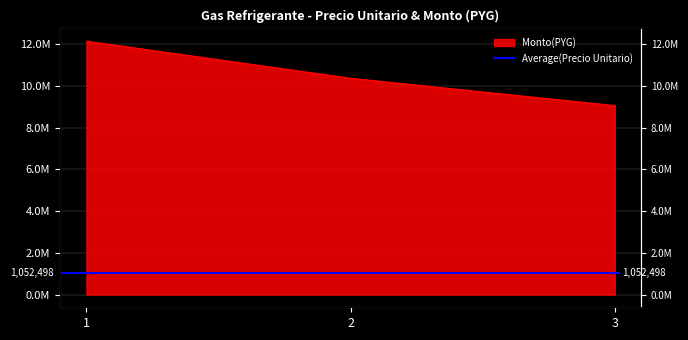

Rank the categories by value from lowest to highest.

3, 2, 1